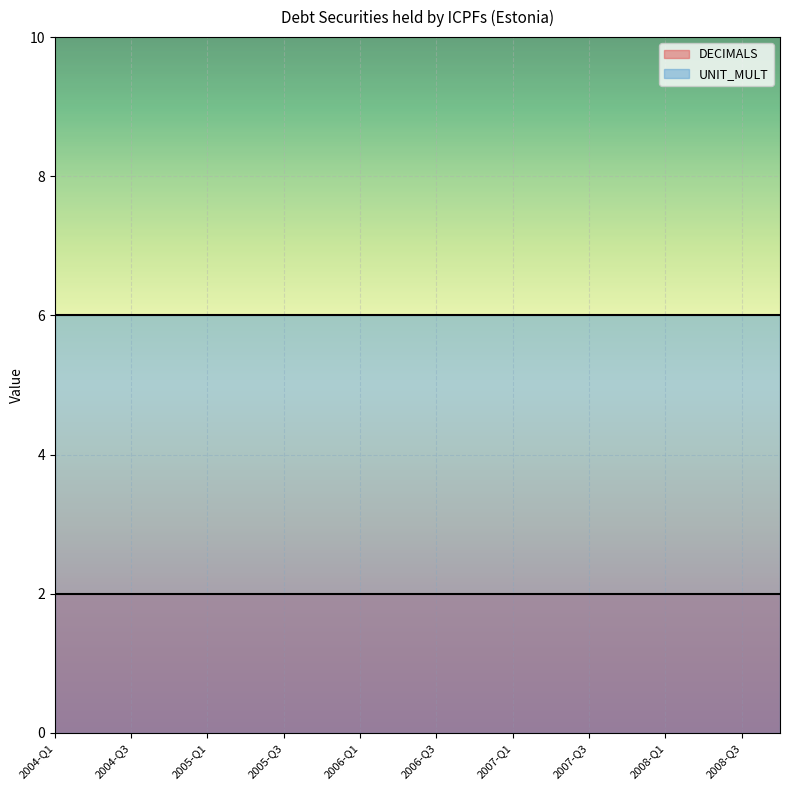

True or false: DECIMALS and UNIT_MULT intersect in this chart.

False